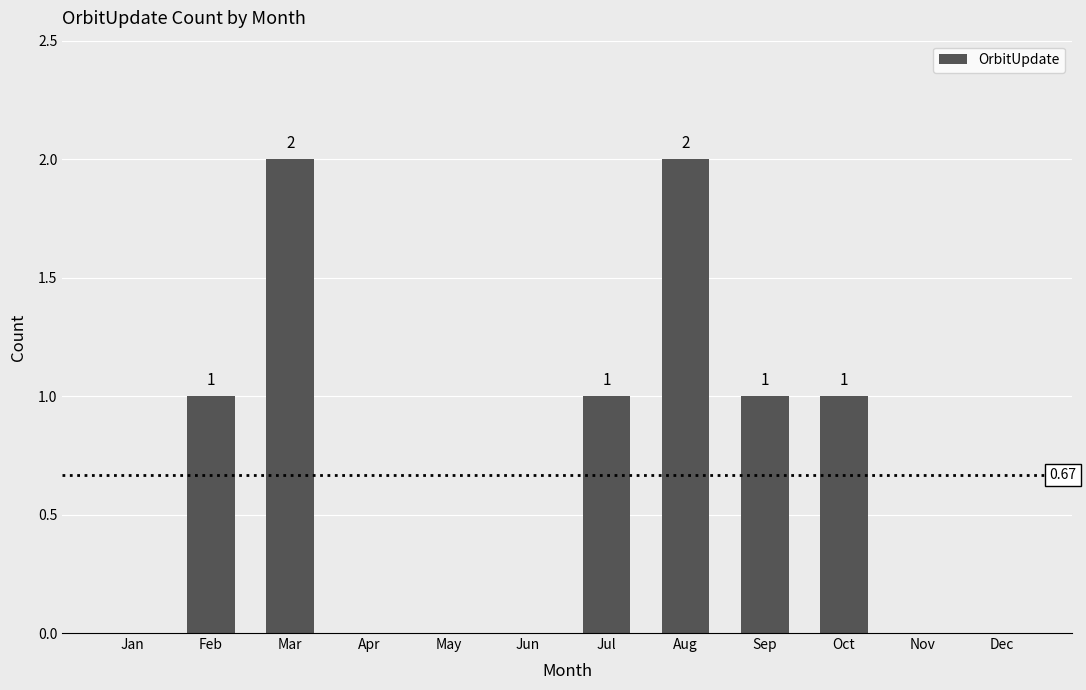

Reading right to left, extract all data points from this chart.

Dec=0	Nov=0	Oct=1	Sep=1	Aug=2	Jul=1	Jun=0	May=0	Apr=0	Mar=2	Feb=1	Jan=0